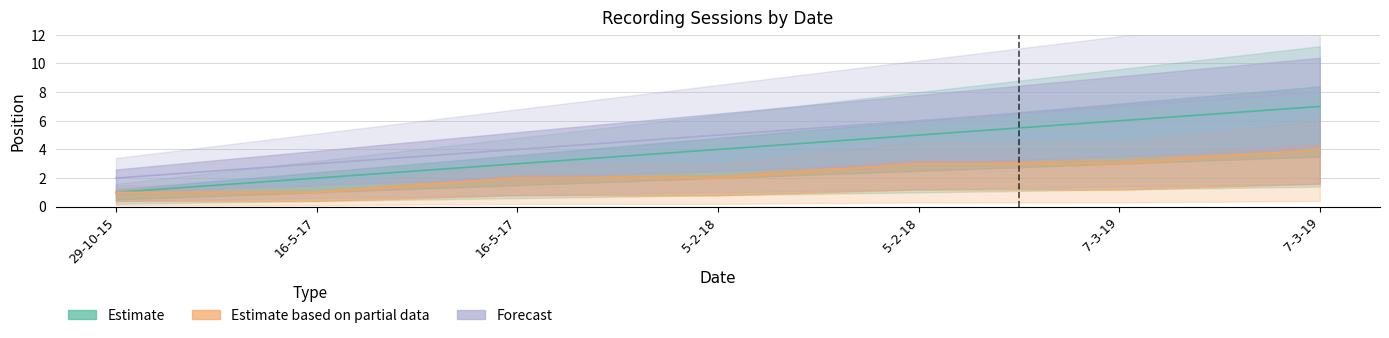

The Estimate based on partial data series shows 1 at 16-5-17. True or false?

False